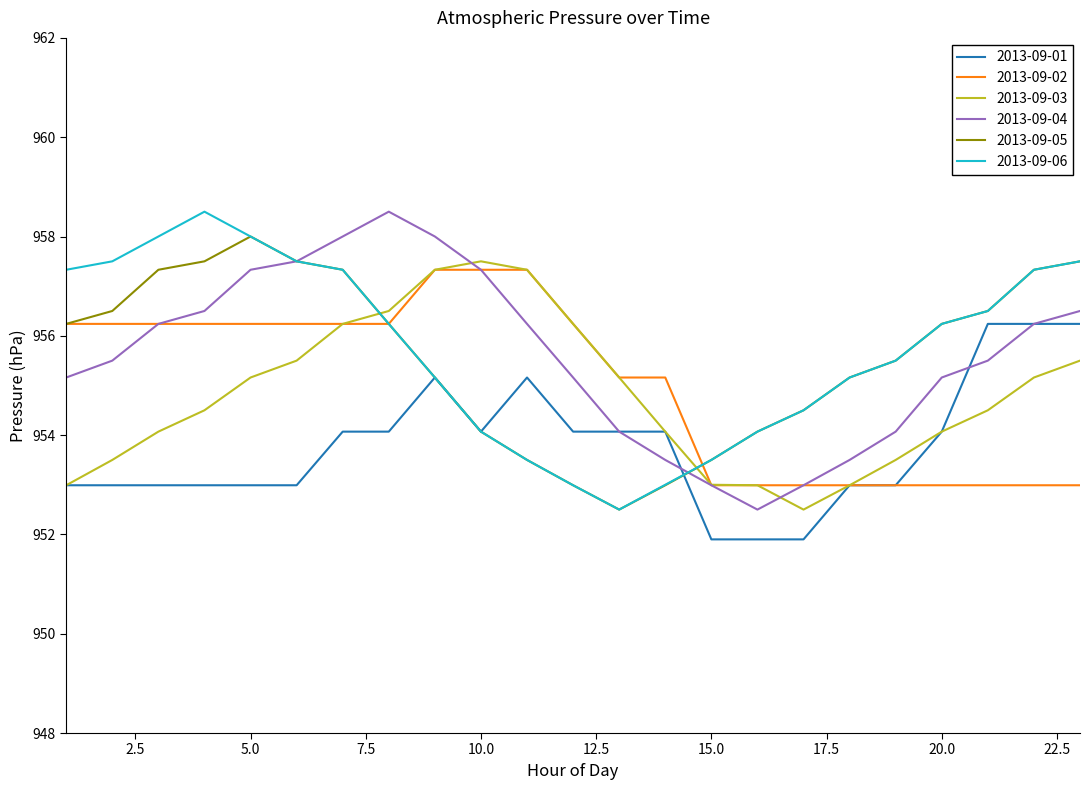

Reading left to right, extract all data points from this chart.

2013-09-01: 953.0	953.0	953.0	953.0	953.0	953.0	954.1	954.1	955.2	954.1	955.2	954.1	954.1	954.1	951.9	951.9	951.9	953.0	953.0	954.1	956.2	956.2	956.2
2013-09-02: 956.2	956.2	956.2	956.2	956.2	956.2	956.2	956.2	957.3	957.3	957.3	956.2	955.2	955.2	953.0	953.0	953.0	953.0	953.0	953.0	953.0	953.0	953.0
2013-09-03: 953.0	953.5	954.1	954.5	955.2	955.5	956.2	956.5	957.3	957.5	957.3	956.2	955.2	954.1	953.0	953.0	952.5	953.0	953.5	954.1	954.5	955.2	955.5
2013-09-04: 955.2	955.5	956.2	956.5	957.3	957.5	958.0	958.5	958.0	957.3	956.2	955.2	954.1	953.5	953.0	952.5	953.0	953.5	954.1	955.2	955.5	956.2	956.5
2013-09-05: 956.2	956.5	957.3	957.5	958.0	957.5	957.3	956.2	955.2	954.1	953.5	953.0	952.5	953.0	953.5	954.1	954.5	955.2	955.5	956.2	956.5	957.3	957.5
2013-09-06: 957.3	957.5	958.0	958.5	958.0	957.5	957.3	956.2	955.2	954.1	953.5	953.0	952.5	953.0	953.5	954.1	954.5	955.2	955.5	956.2	956.5	957.3	957.5